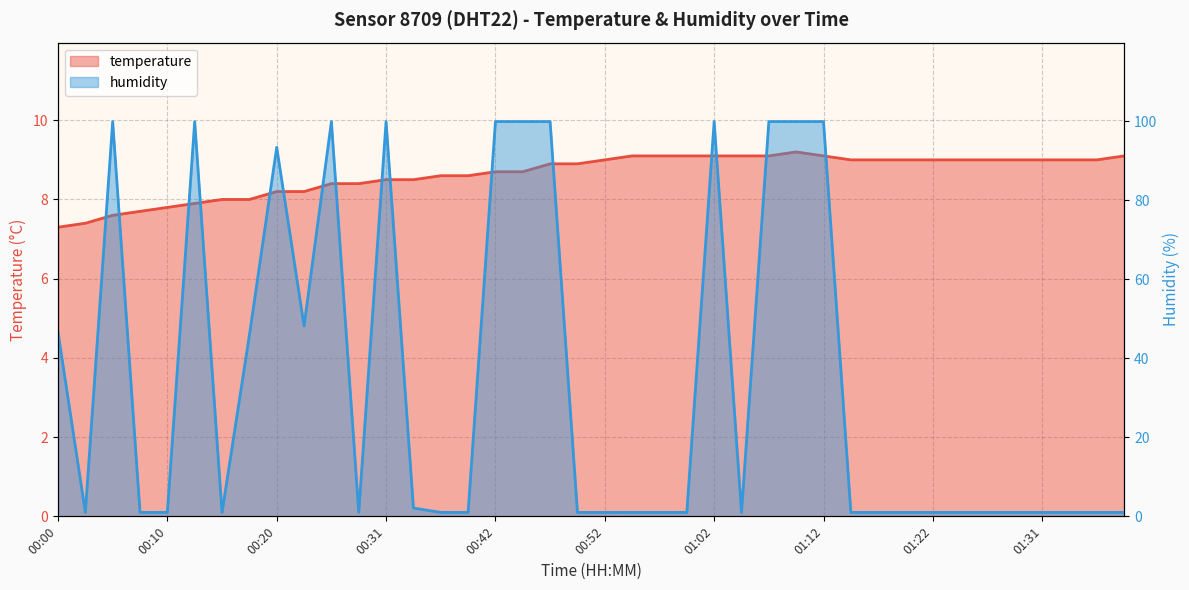

Between 00:36 and 00:42, which is larger?

00:42